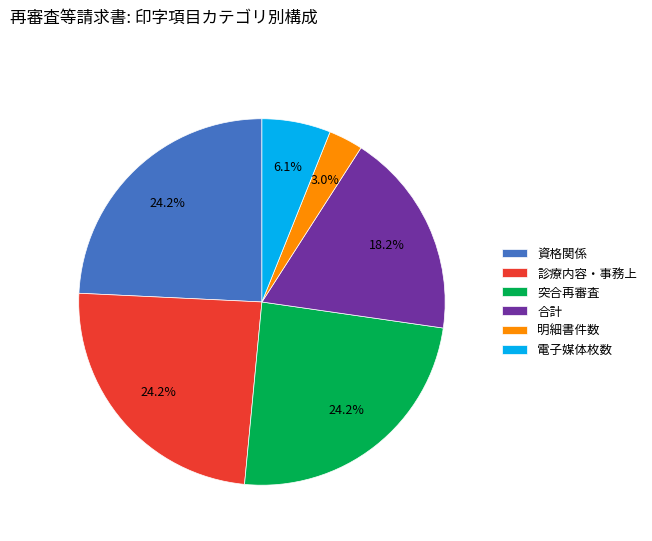

Does 診療内容・事務上 represent more than half of the total?

No